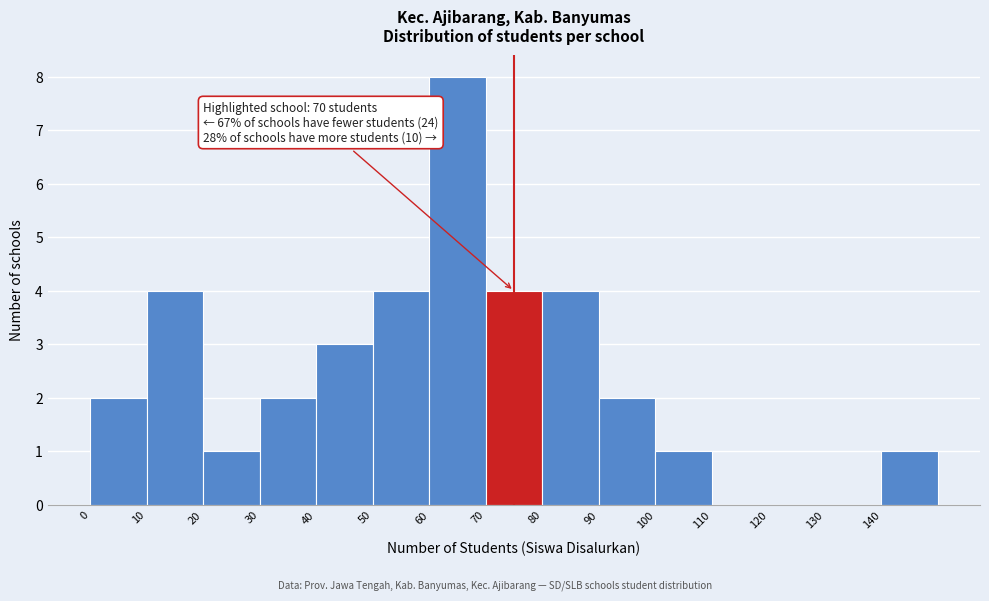

Which range on the x-axis has the tallest bar?

60 to 70